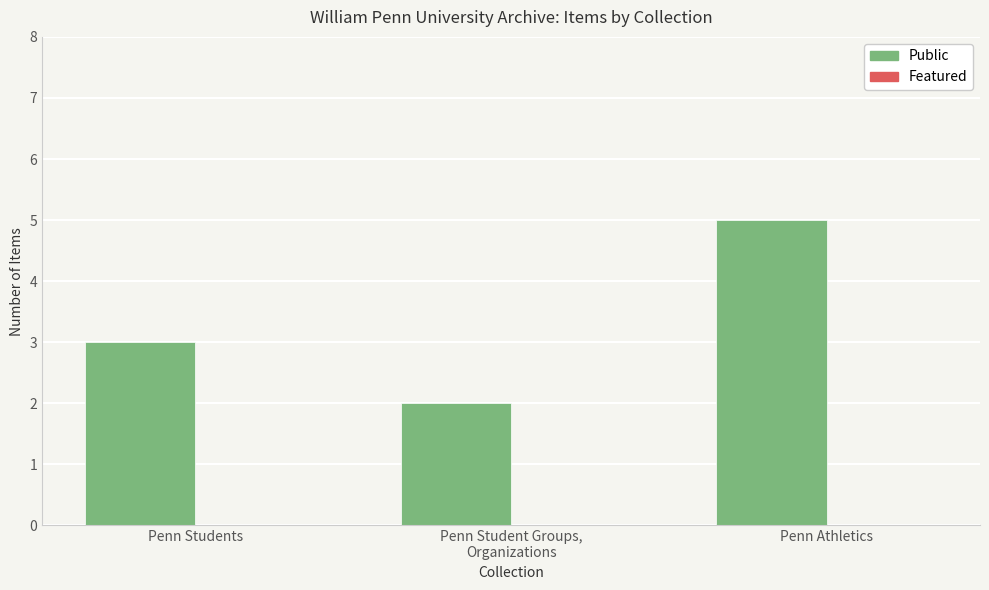

Which label corresponds to the smallest value in the chart?

Penn Student Groups,
Organizations